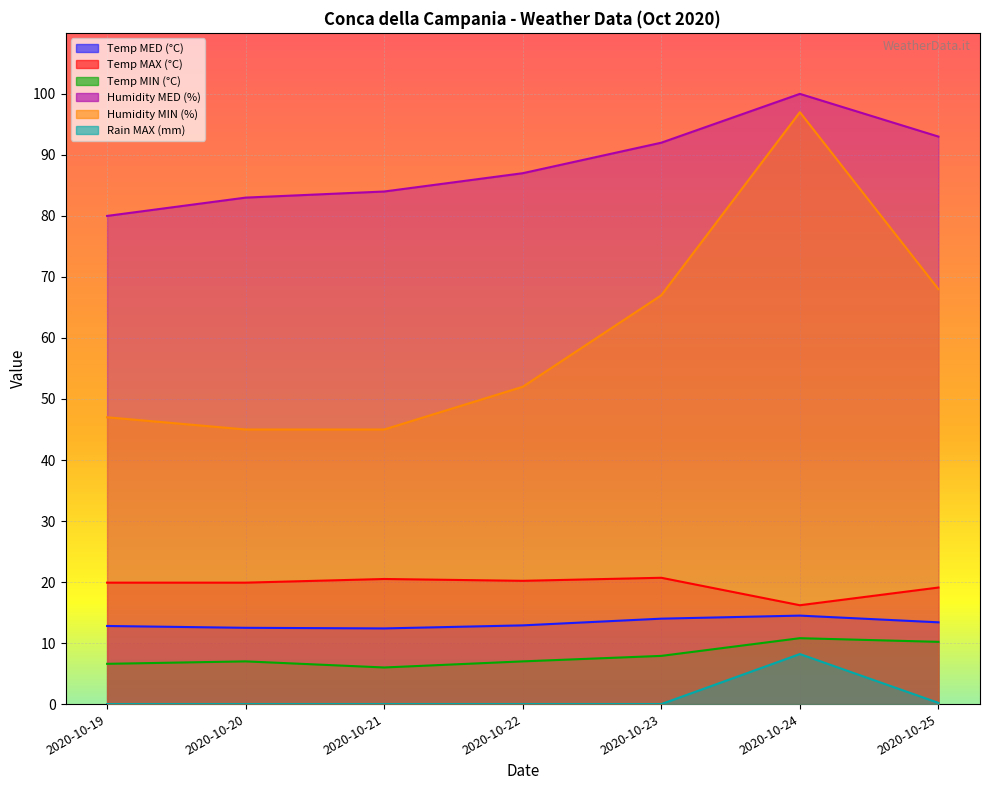

Which category has the highest value in the Temp MIN (°C) series?

2020-10-24